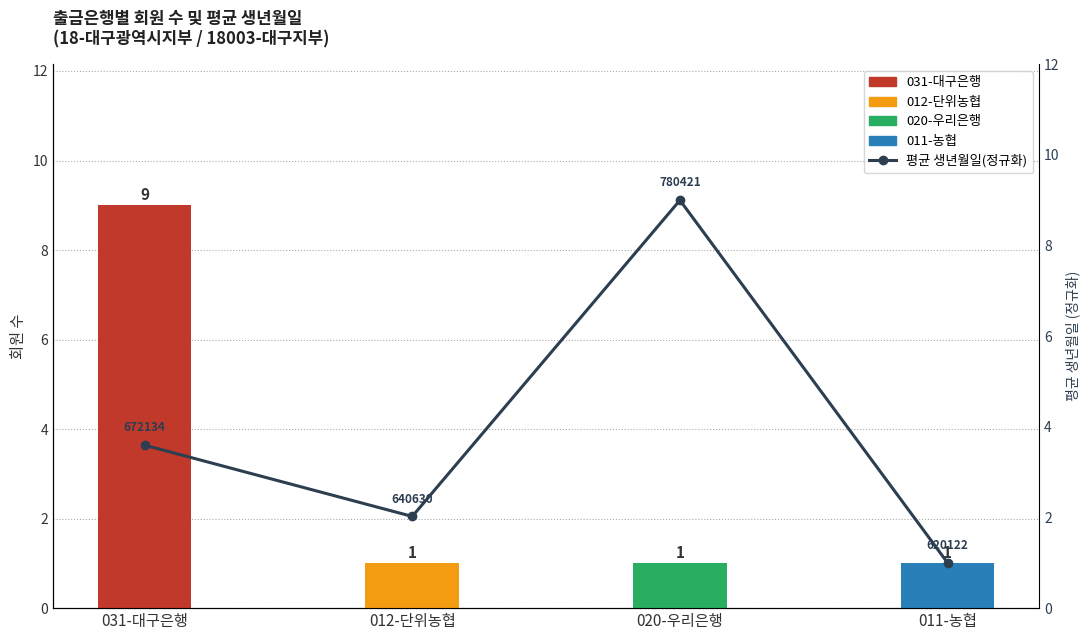

Are the bars horizontal?

No